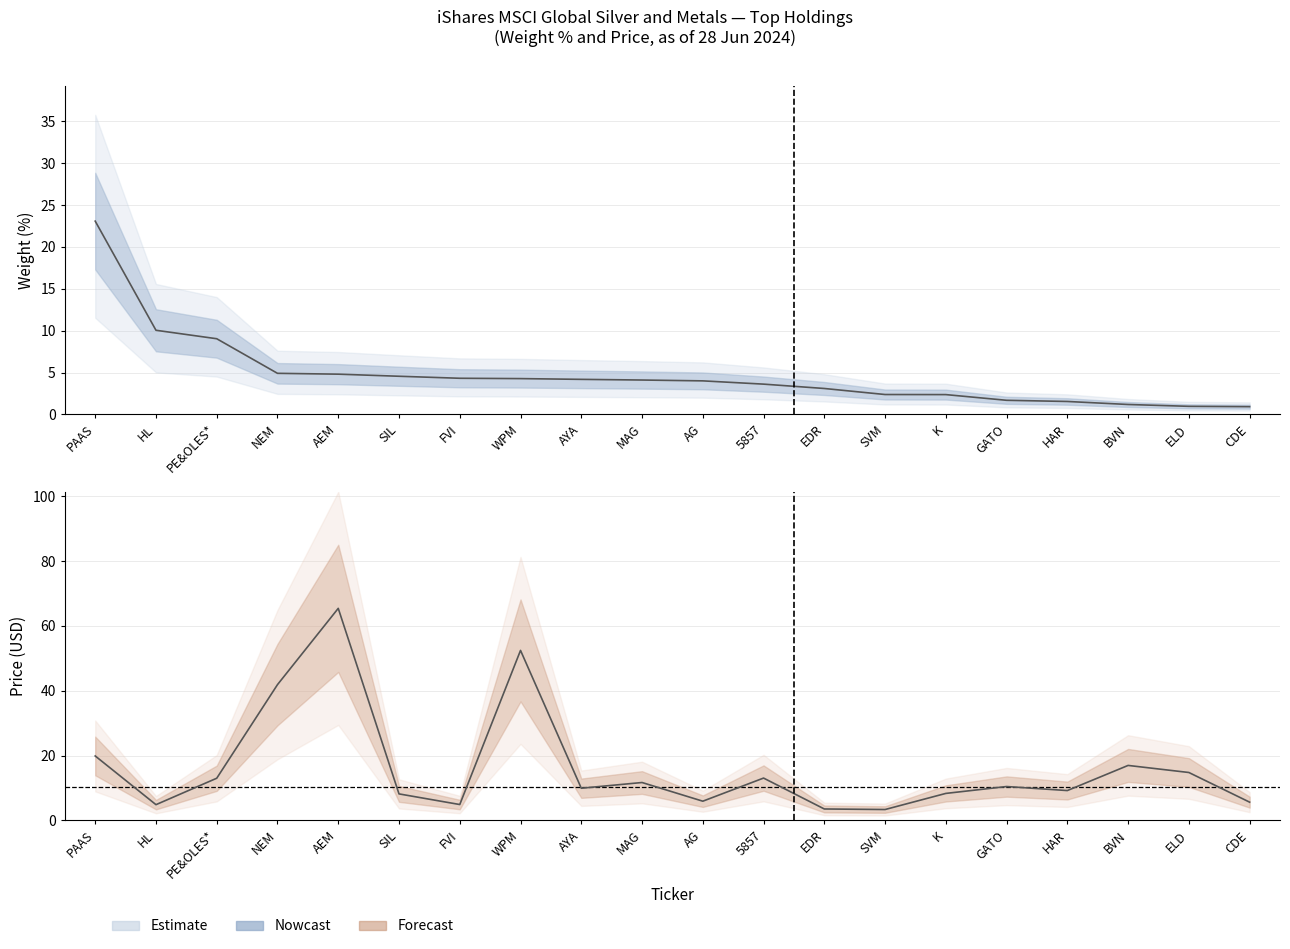

At how many categories does at least one series exceed 20?

4